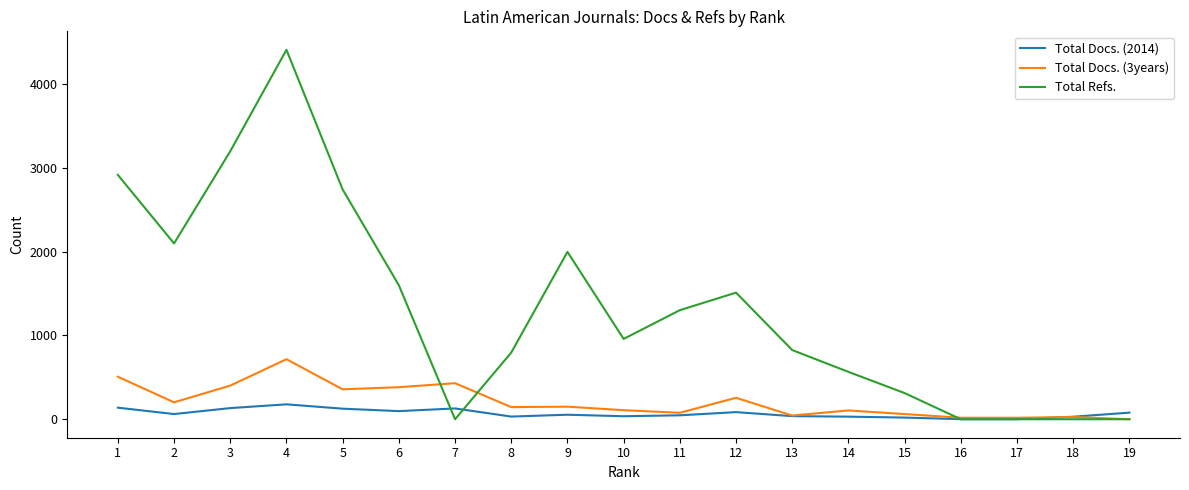

At how many categories does at least one series exceed 650?

12